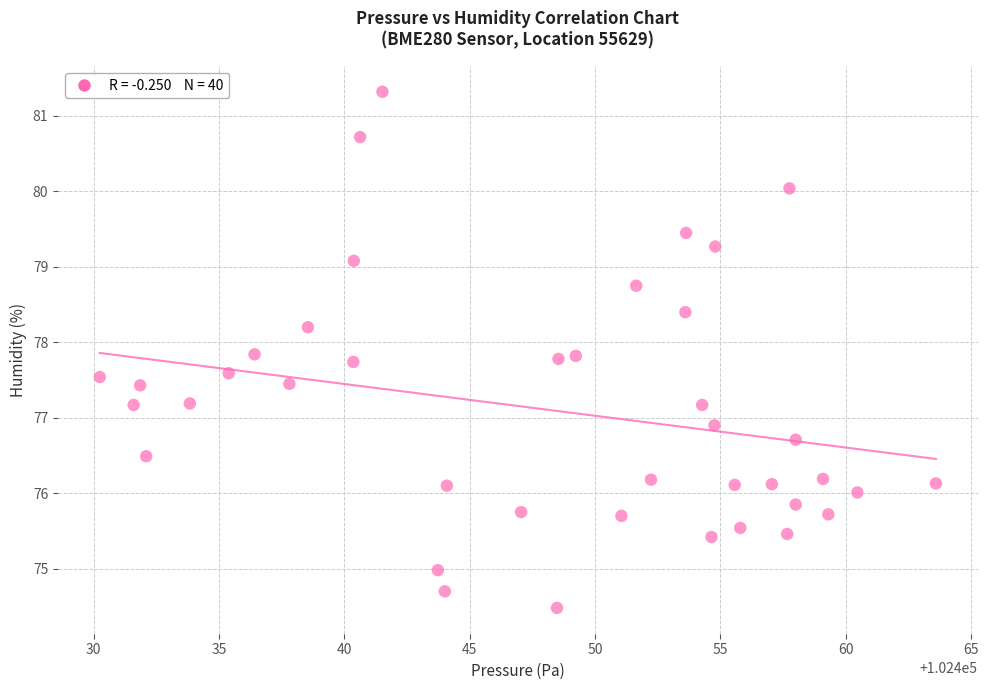

What is the range of X values (max minus min)?

33.3